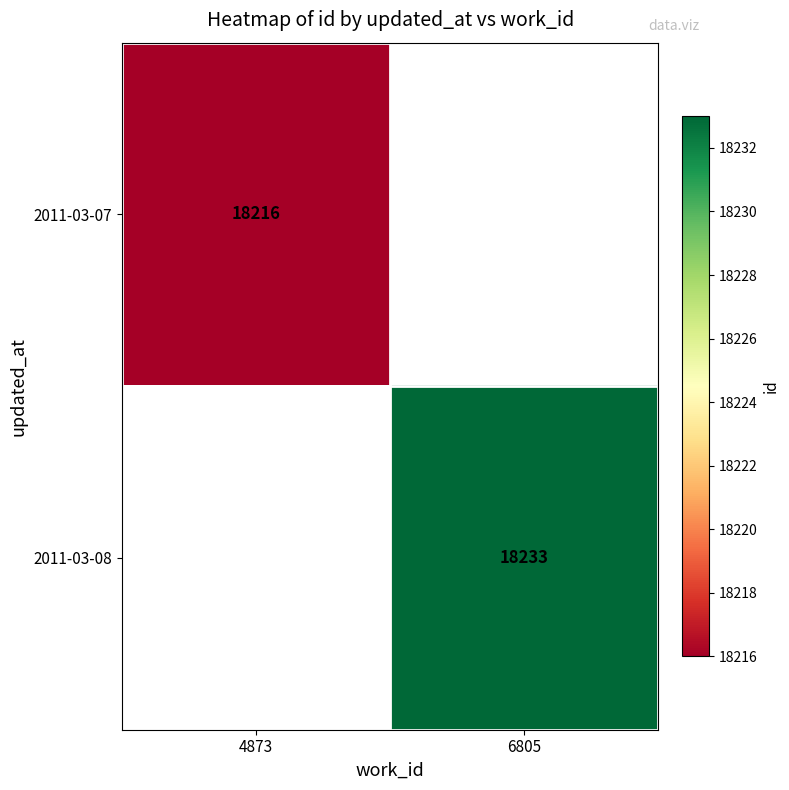

The 2011-03-07 series shows 18216 at 4873. True or false?

True